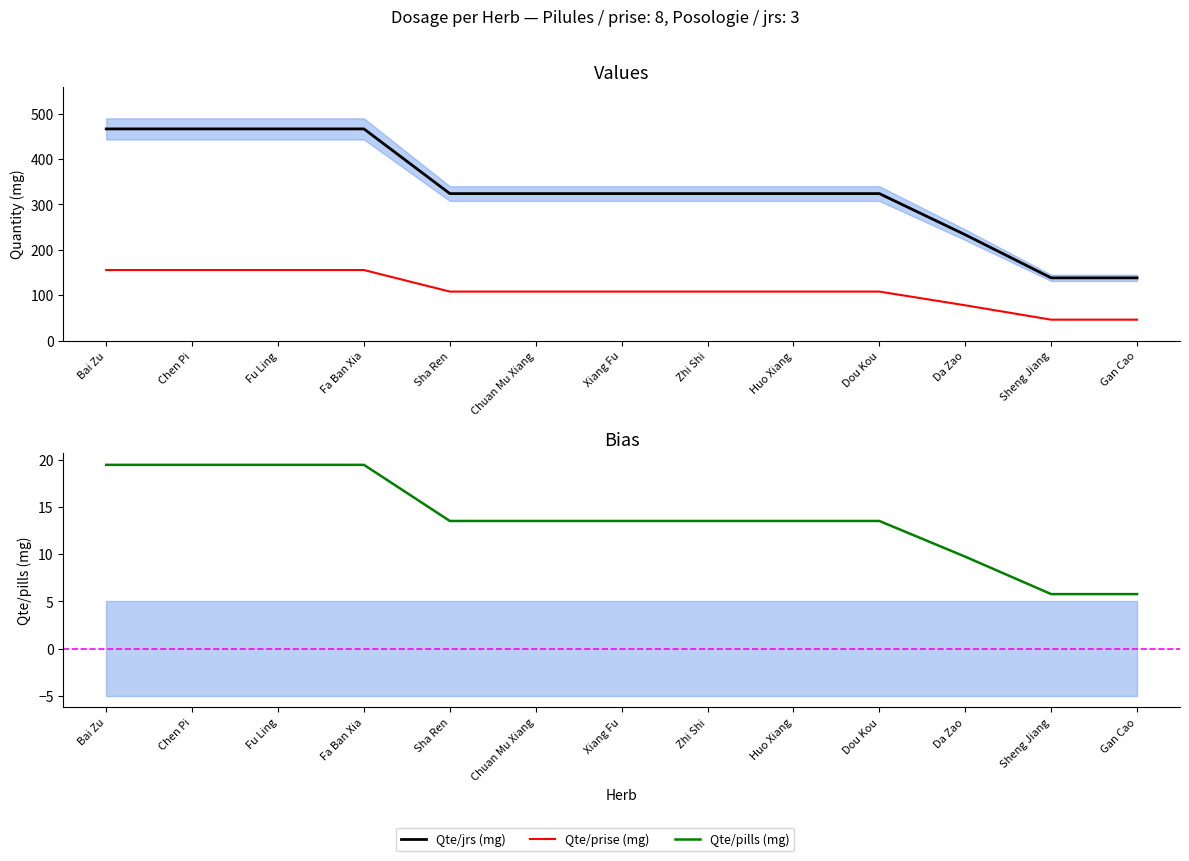

What is the maximum value shown in the chart?

466.6